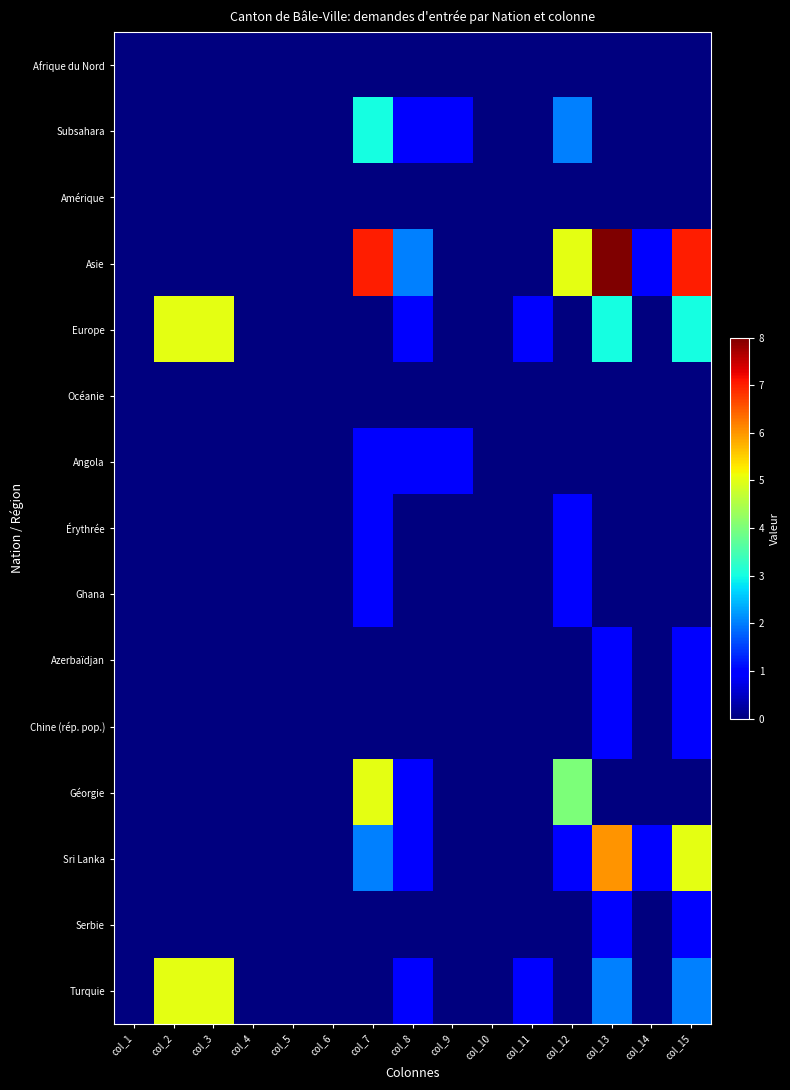

Which has a higher value, col_5 or col_15?

col_5